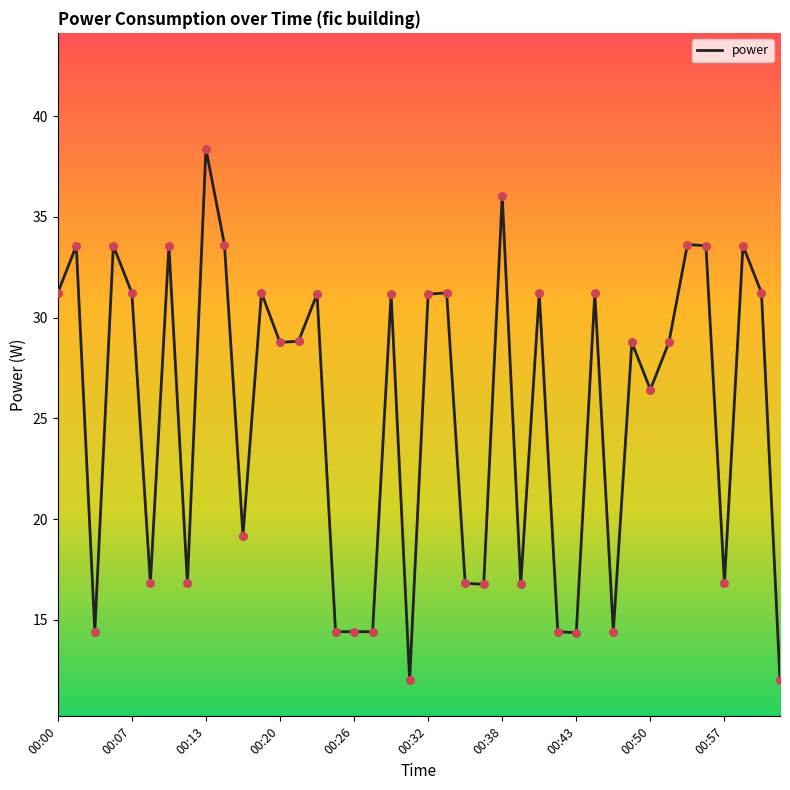

What is the difference between the maximum and minimum values?

26.4